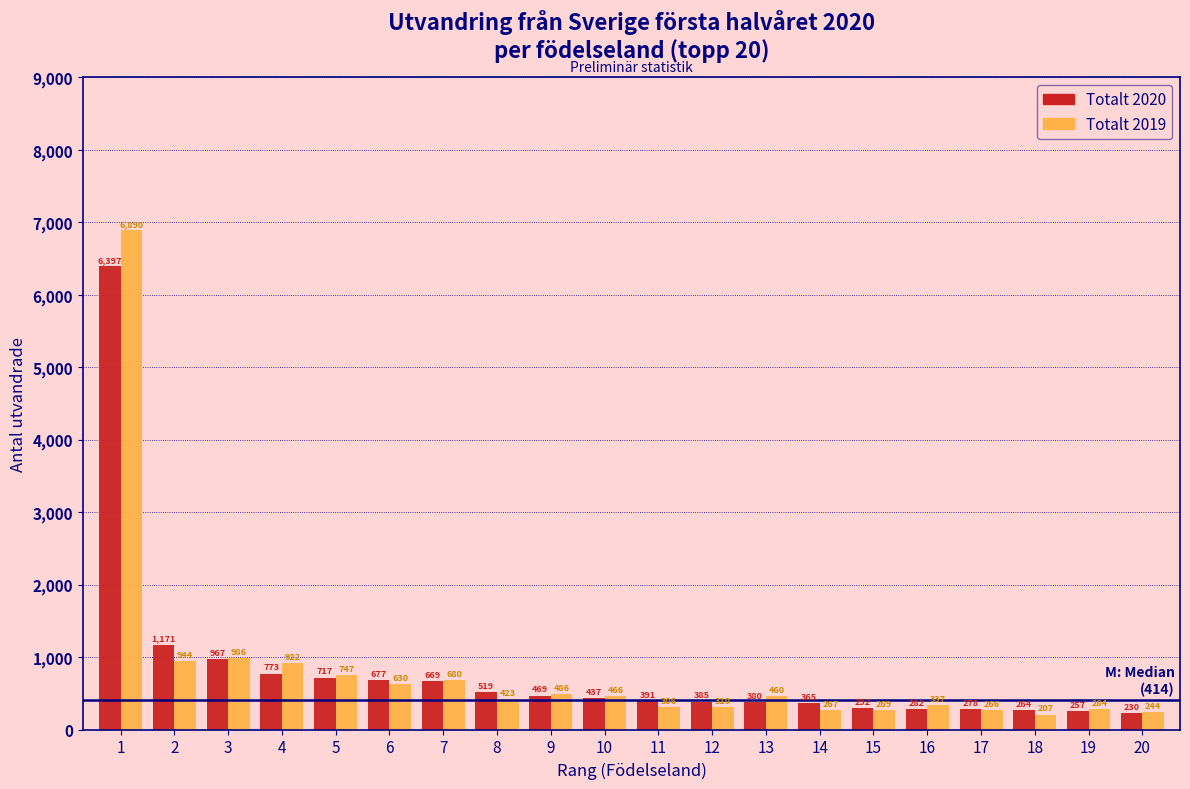

Reading right to left, transcribe all the data shown in this chart.

Totalt 2020: 20=230	19=257	18=264	17=278	16=282	15=292	14=365	13=380	12=385	11=391	10=437	9=469	8=519	7=669	6=677	5=717	4=773	3=967	2=1171	1=6397
Totalt 2019: 20=244	19=284	18=207	17=266	16=337	15=269	14=267	13=460	12=310	11=306	10=466	9=486	8=423	7=680	6=630	5=747	4=922	3=986	2=944	1=6890